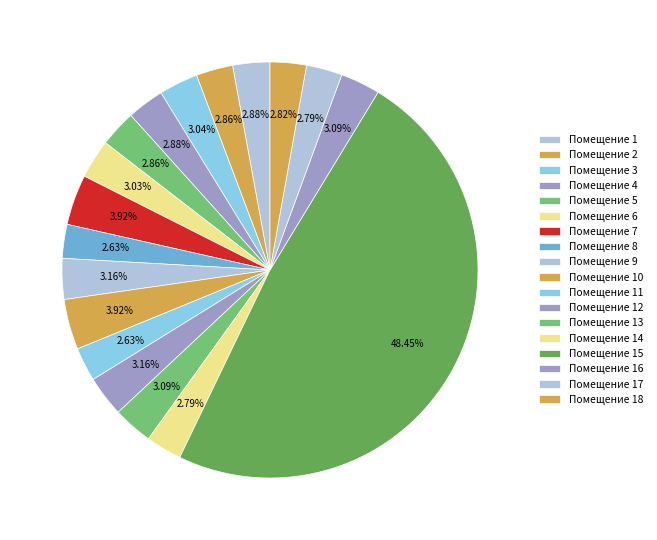

Rank the categories by value from lowest to highest.

8, 11, 14, 17, 18, 2, 5, 4, 1, 6, 3, 16, 13, 12, 9, 10, 7, 15